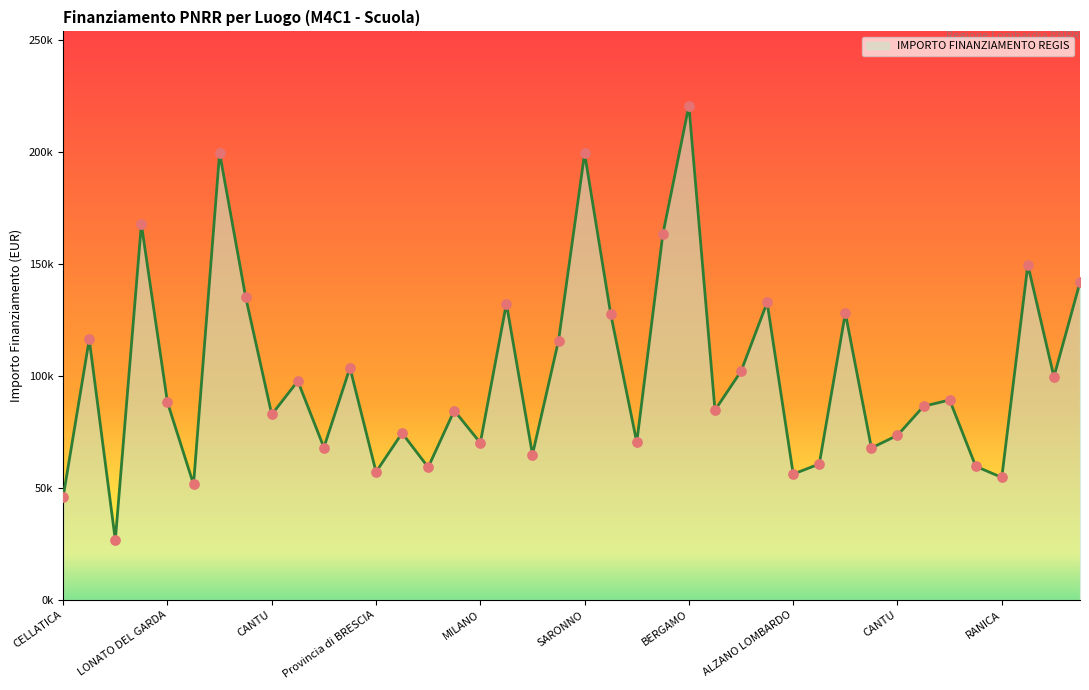

Approximately how many times larger is the value at FALOPPIO compared to MONZA?

0.3